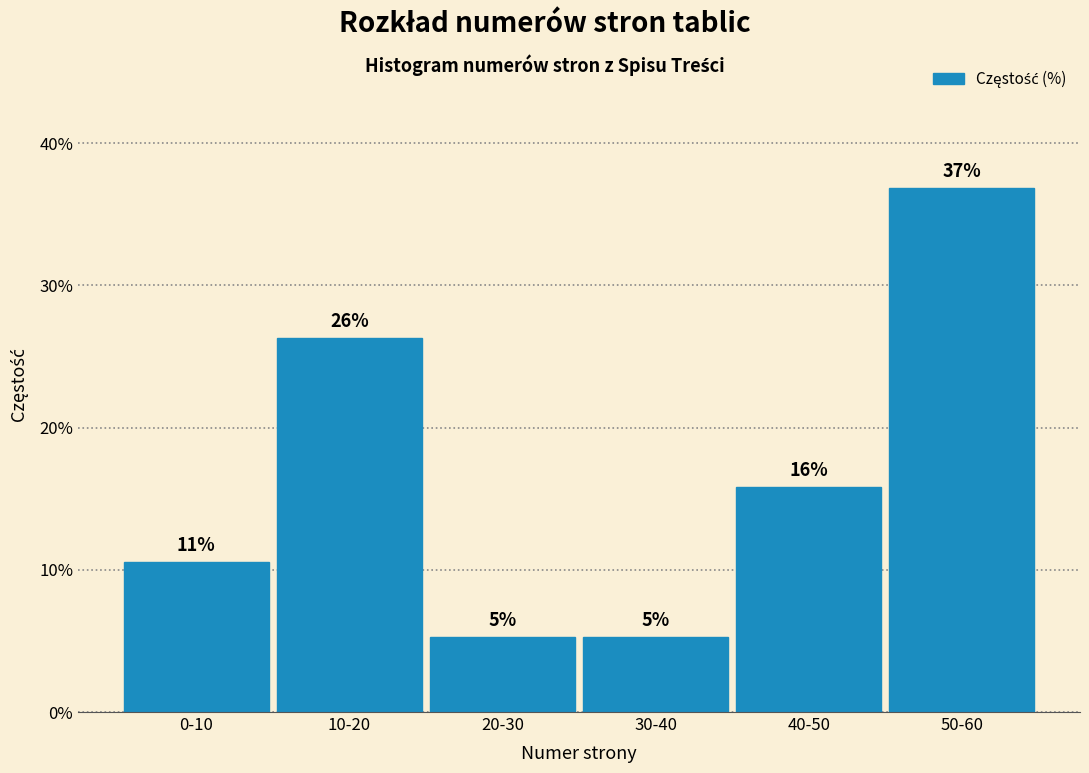

Are the bars horizontal?

No